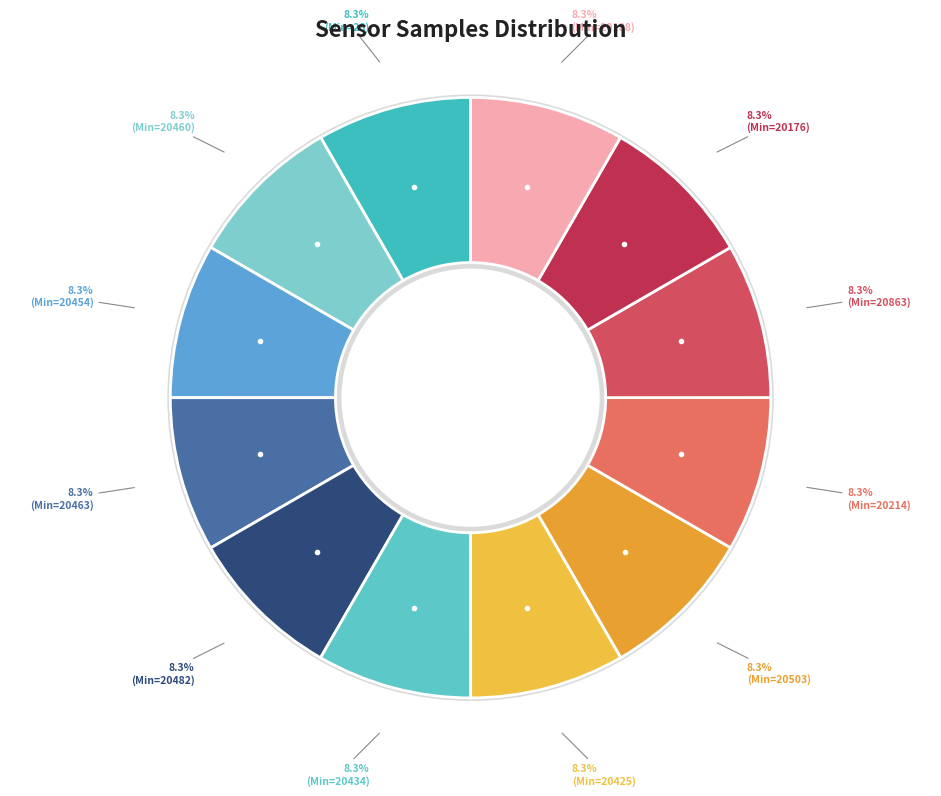

To the nearest percent, what is the average slice percentage?

8%